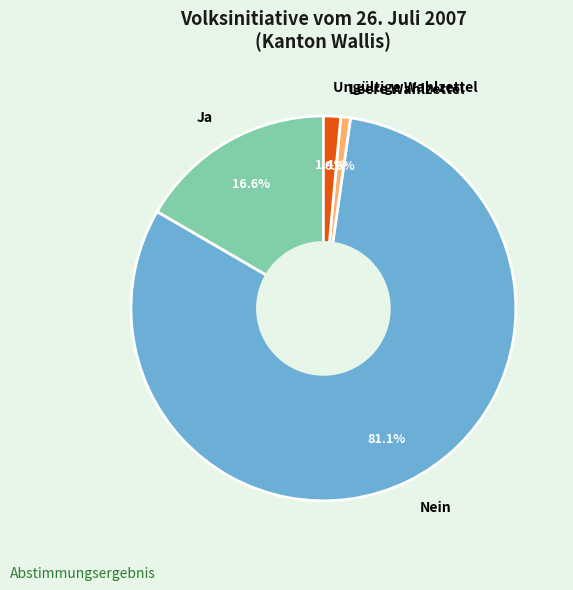

What is the majority slice?

Nein